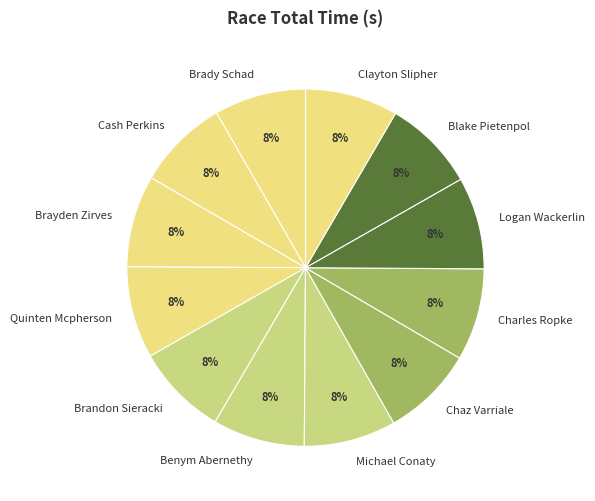

The Blake Pietenpol slice represents 8% of the pie. True or false?

True